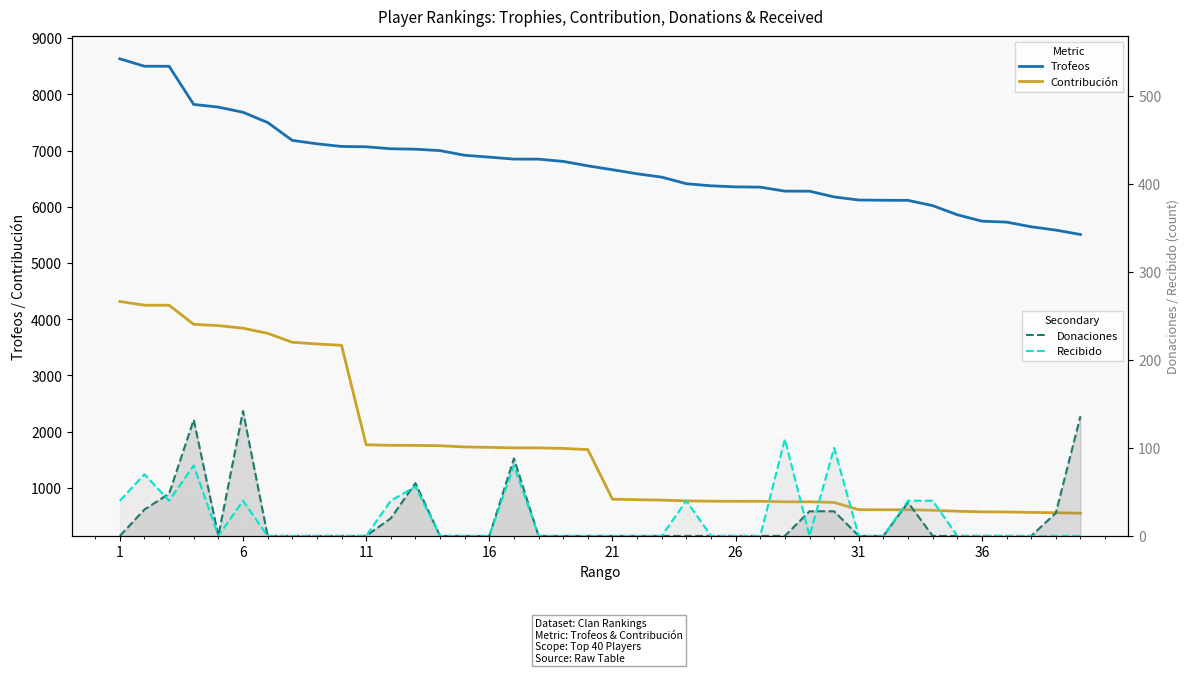

True or false: Contribución has more than 0 points higher than both neighbors.

False